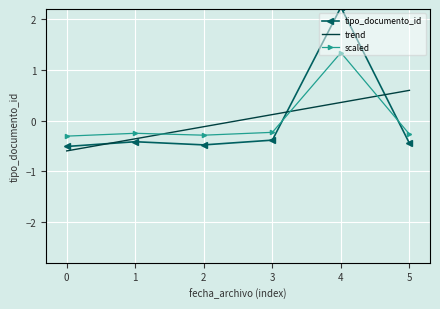

What is the value of the scaled point at the 4th from the left?

-0.2